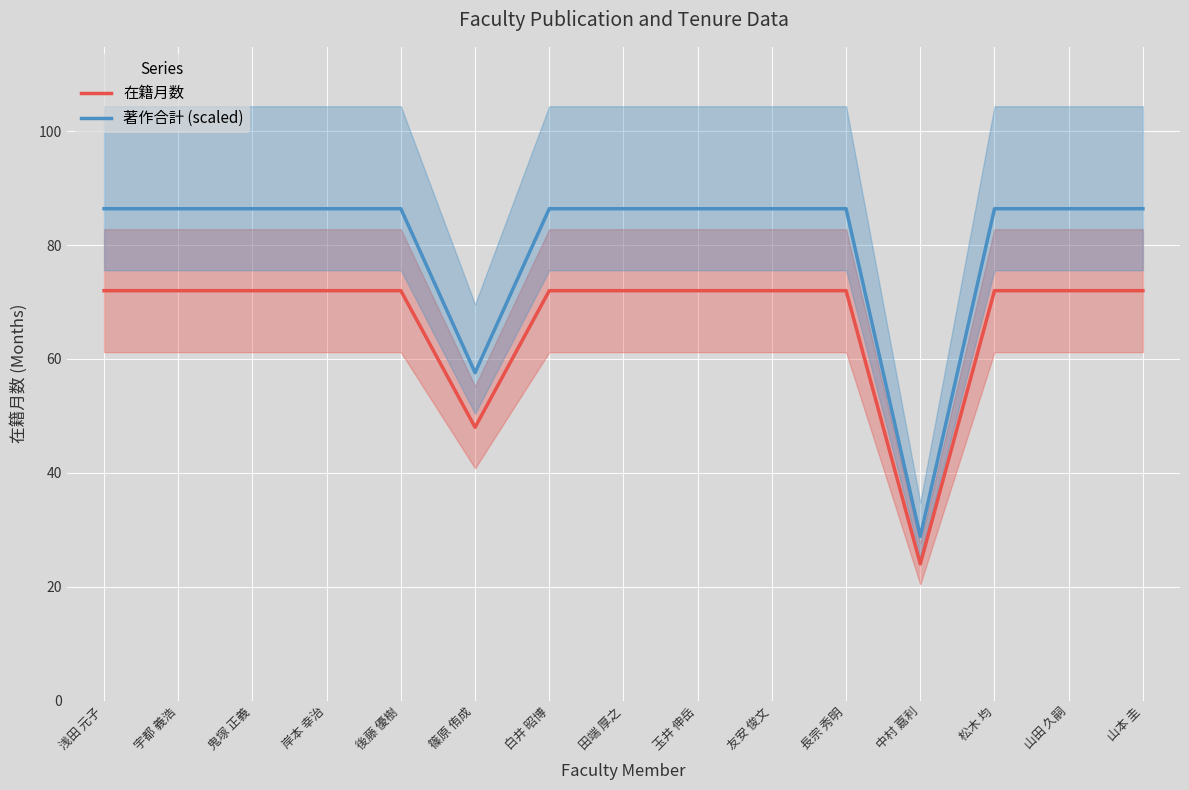

Does the chart display data point markers on the line(s)?

No